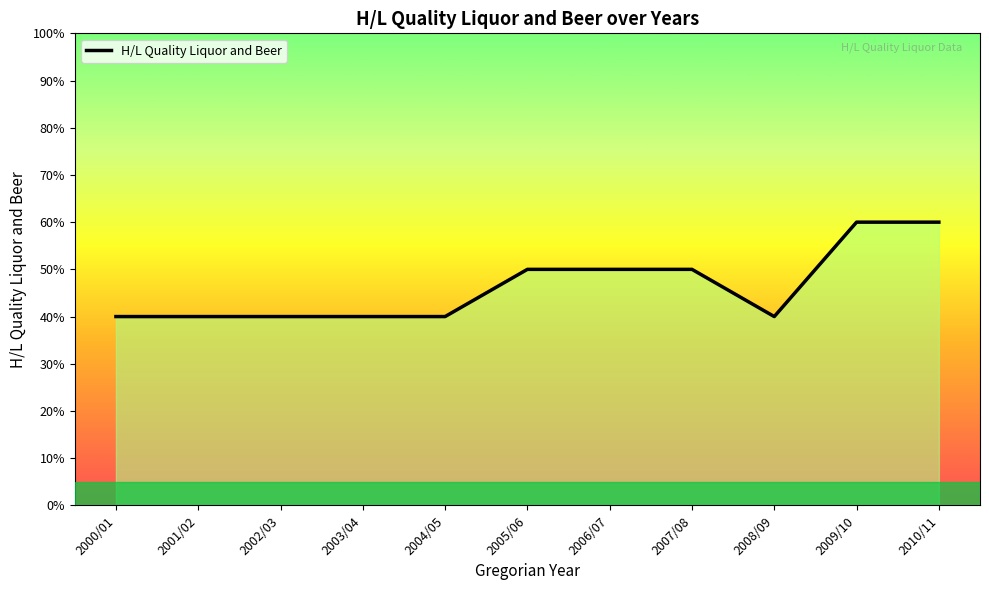

What is the sum of all values?

5.1